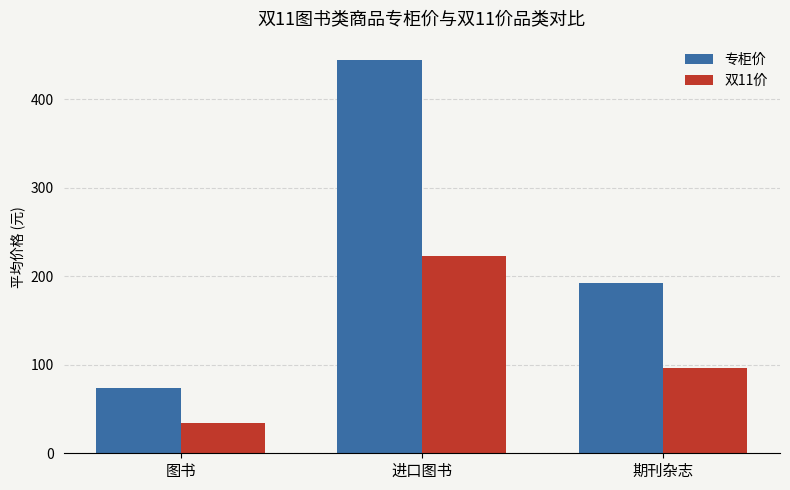

Reading left to right, what are all the values shown in this chart?

专柜价: 73.6	444.0	192.0
双11价: 34.5	223.2	96.0